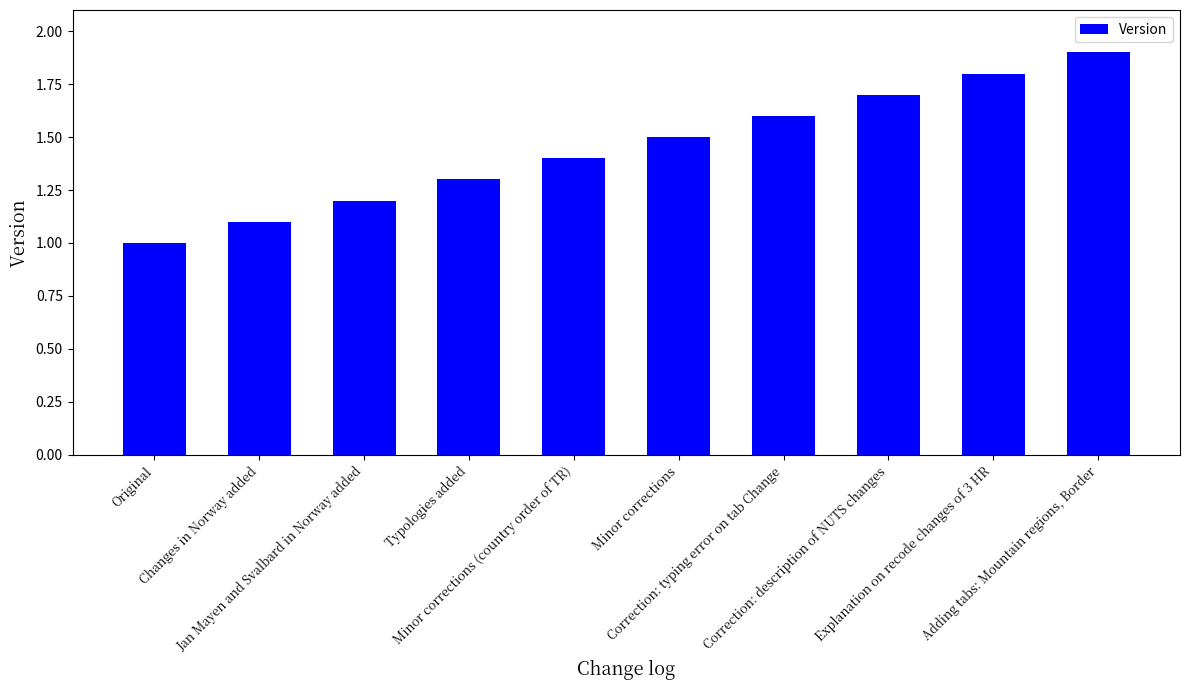

Reading right to left, transcribe all the data shown in this chart.

Adding tabs: Mountain regions, Border=1.9	Explanation on recode changes of 3 HR=1.8	Correction: description of NUTS changes=1.7	Correction: typing error on tab Change=1.6	Minor corrections=1.5	Minor corrections (country order of TR)=1.4	Typologies added=1.3	Jan Mayen and Svalbard in Norway added=1.2	Changes in Norway added=1.1	Original=1.0